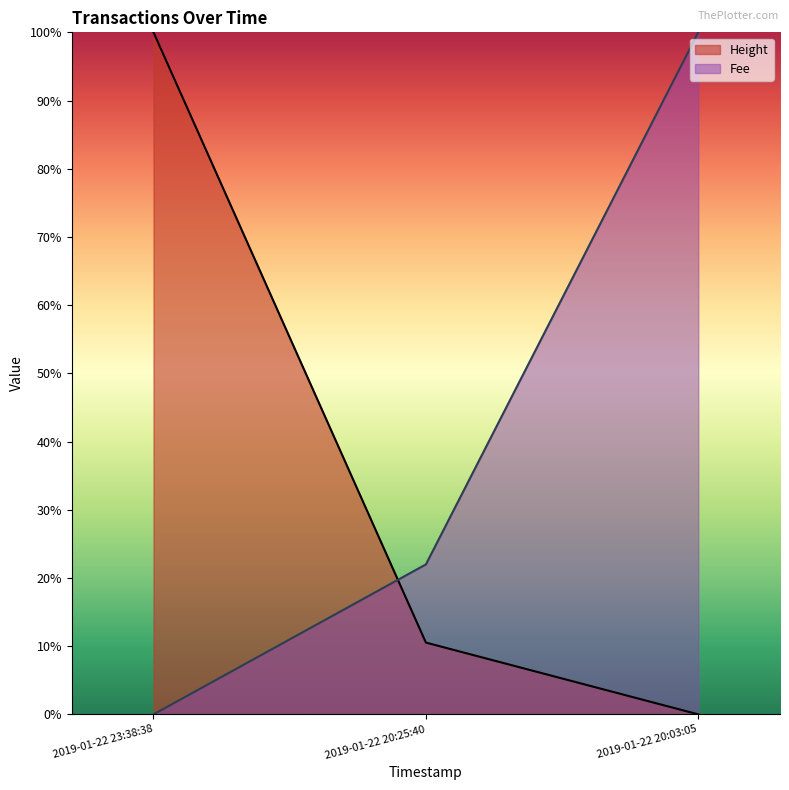

Which series has the widest spread of values?

Height